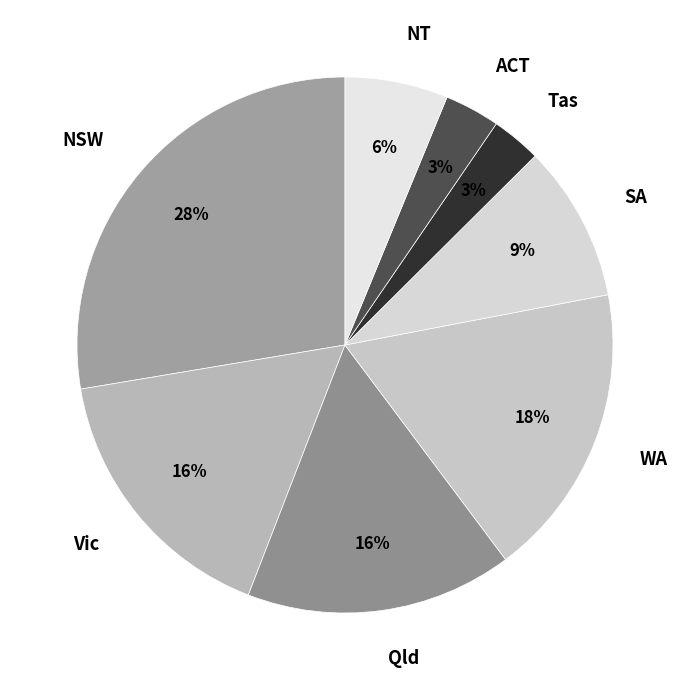

Is there any slice that represents more than half of the pie?

No